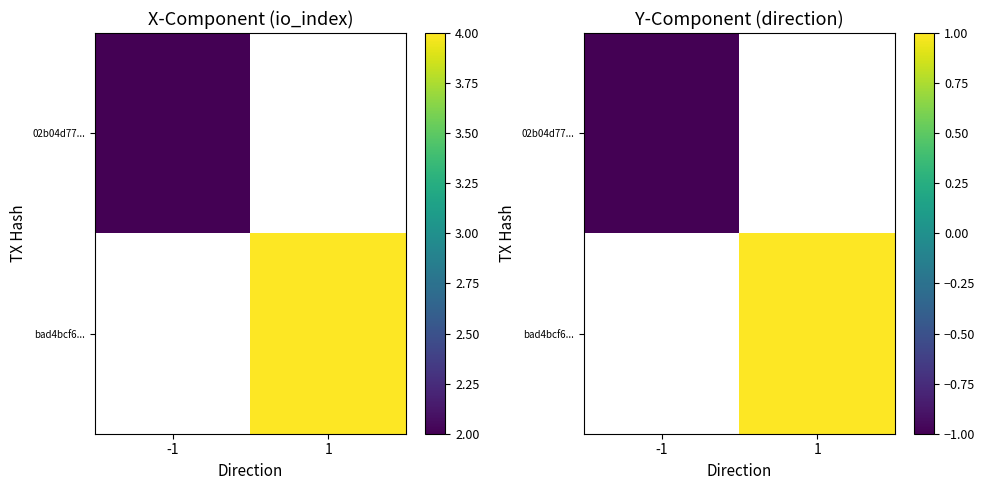

List the labels in order of 02b04d77... value, largest first.

1, -1